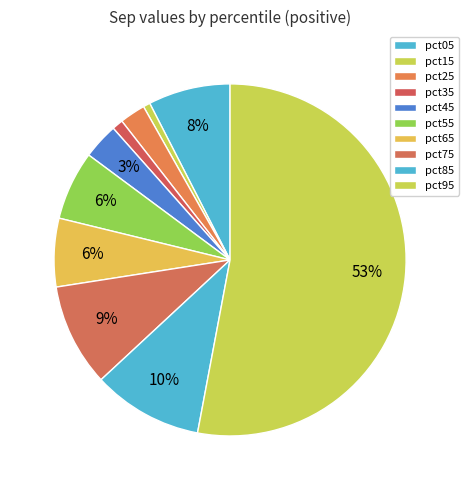

Count the number of slices in the pie.

10